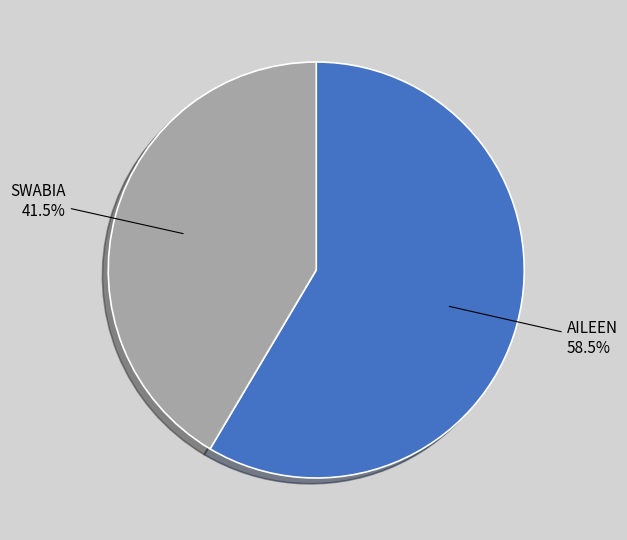

To the nearest percent, what is the average slice percentage?

50%